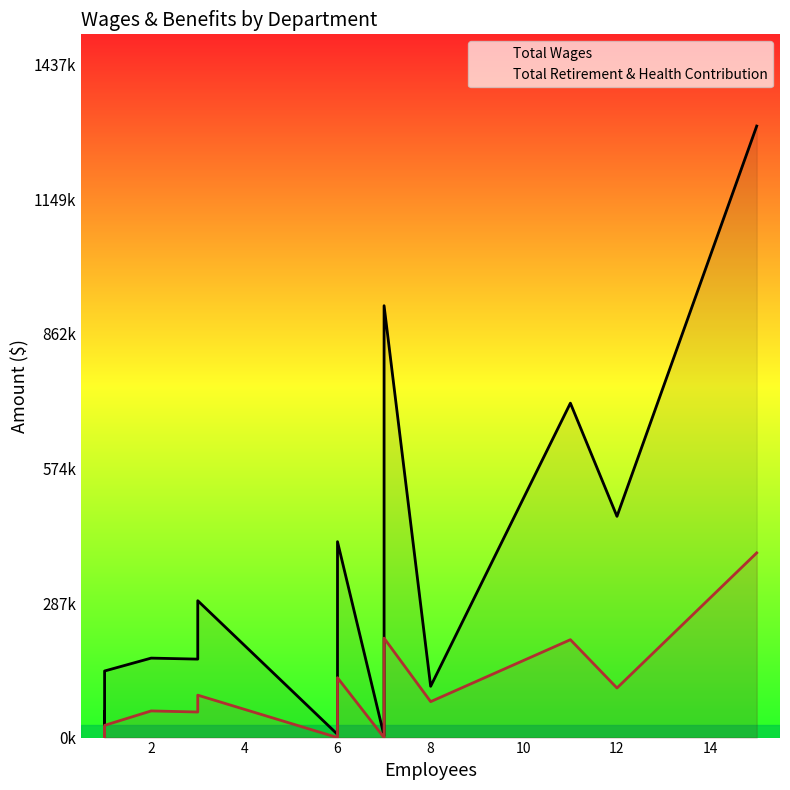

What are all the series names shown in the legend?

Total Wages, Total Retirement & Health Contribution